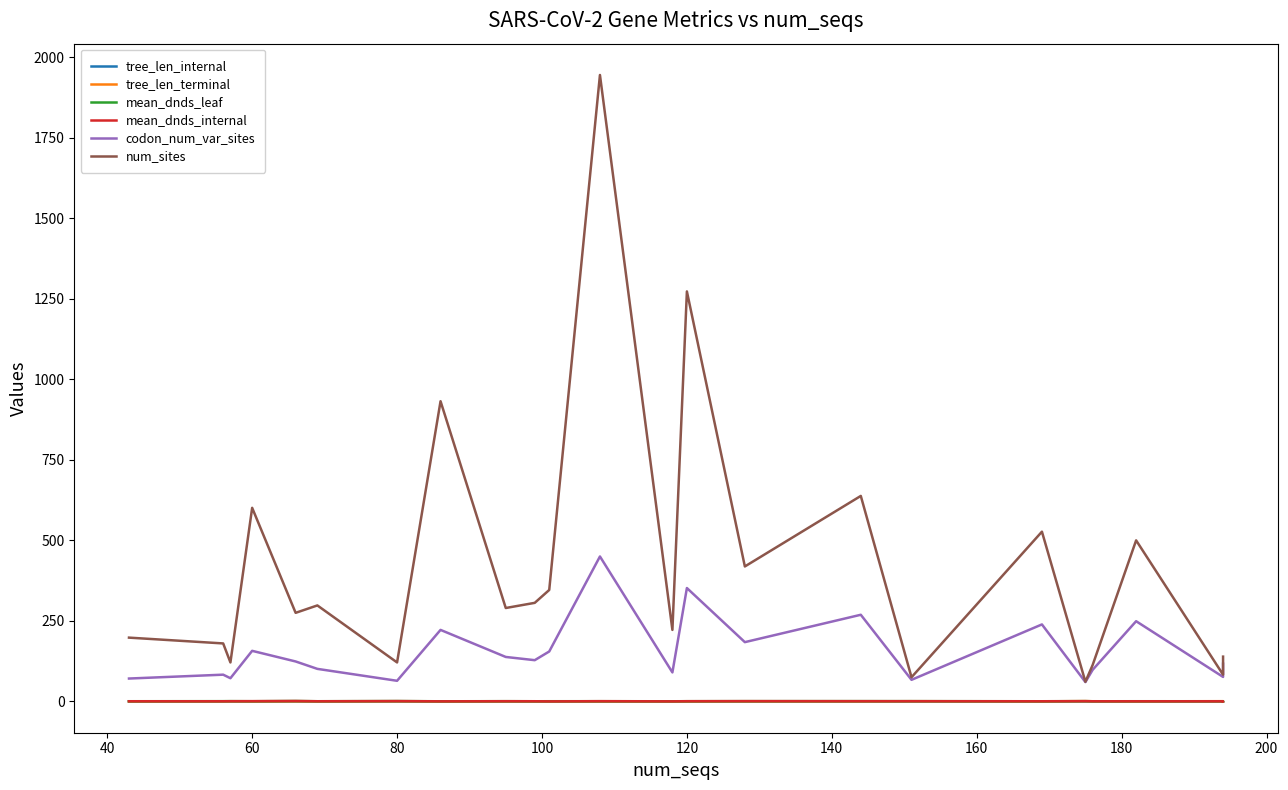

Reading left to right, what are all the values shown in this chart?

tree_len_internal: 0.0	0.0	0.0	0.0	0.0	0.0	0.1	0.0	0.0	0.0	0.0	0.0	0.0	0.0	0.0	0.0	0.1	0.0	0.2	0.0	0.0	0.1	0.0
tree_len_terminal: 0.2	0.2	0.4	0.1	0.2	0.1	0.4	0.1	0.2	0.2	0.2	0.1	0.2	0.1	0.3	0.2	0.6	0.2	0.9	0.5	0.2	0.7	0.5
mean_dnds_leaf: 0.5	0.7	0.8	0.5	1.2	0.5	1.0	0.4	0.7	0.5	0.5	0.6	0.4	0.6	0.7	0.8	0.7	0.4	0.8	0.4	0.5	0.5	0.4
mean_dnds_internal: 0.5	0.5	0.6	0.8	1.3	0.5	1.0	0.2	0.6	0.5	0.1	0.7	0.2	0.6	0.9	0.7	0.7	0.5	0.8	0.4	0.4	0.4	0.3
codon_num_var_sites: 71.0	83.0	72.0	157.0	124.0	101.0	64.0	222.0	138.0	128.0	155.0	450.0	90.0	352.0	184.0	269.0	67.0	239.0	60.0	98.0	249.0	76.0	117.0
num_sites: 198.0	180.0	121.0	601.0	275.0	298.0	121.0	932.0	290.0	306.0	346.0	1945.0	222.0	1273.0	419.0	638.0	75.0	527.0	61.0	113.0	500.0	83.0	139.0